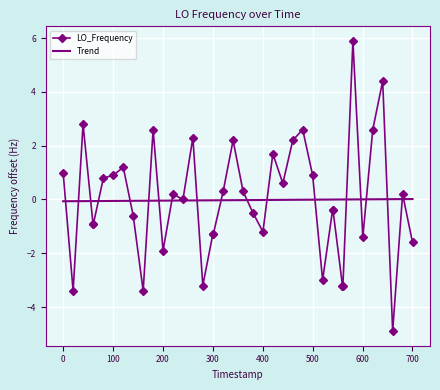

List the series in order of their peak value, lowest first.

Trend, LO_Frequency